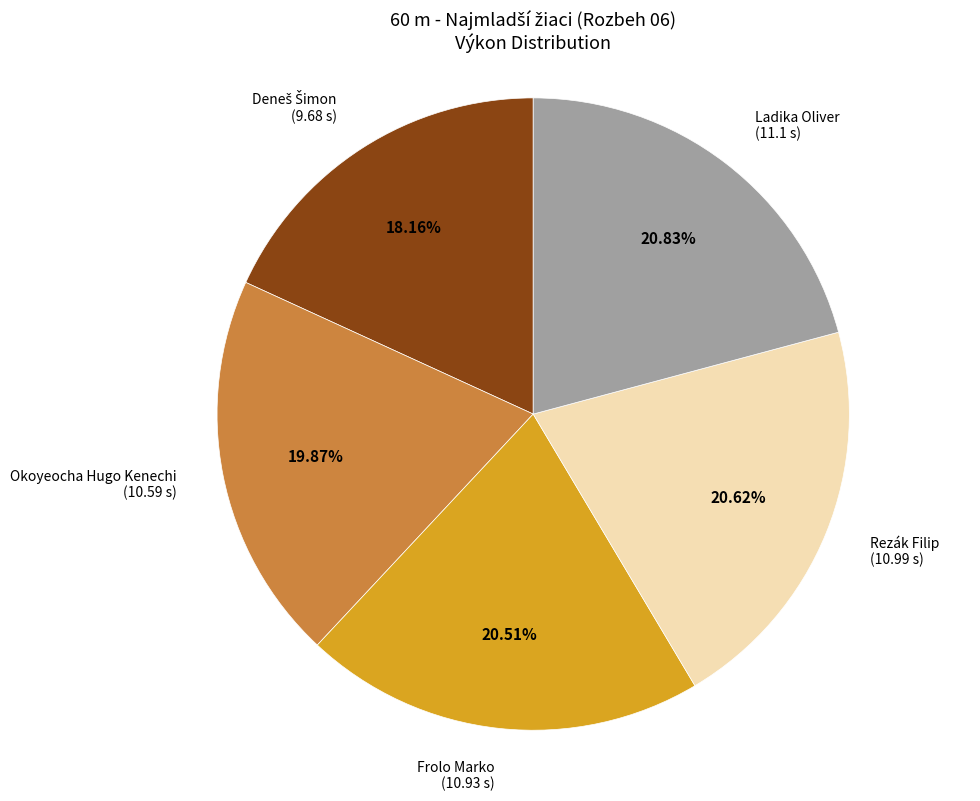

Does any single category account for the majority?

No